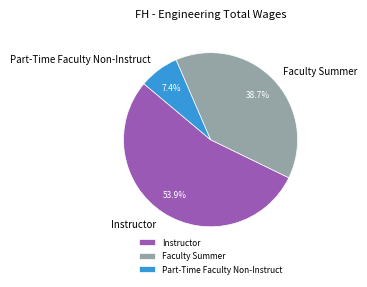

To the nearest percent, what percentage of the pie is Instructor?

54%